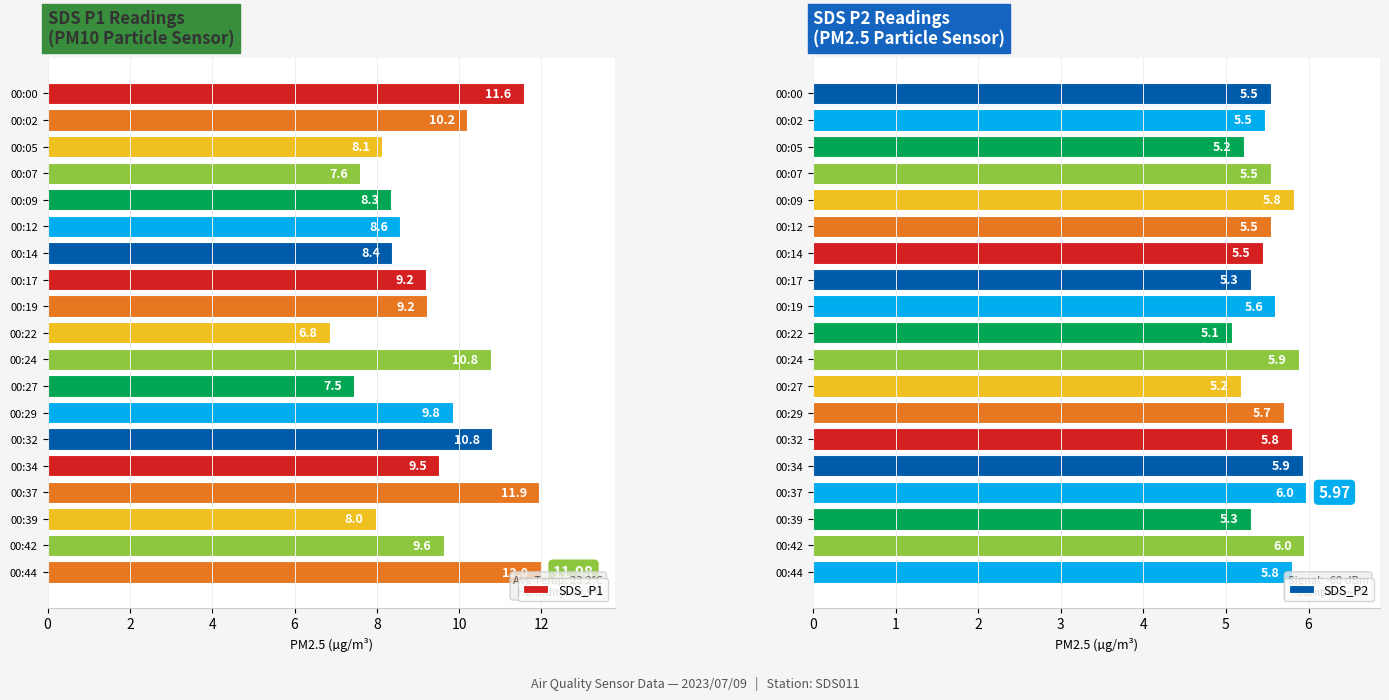

How many bars are there in each group?

2